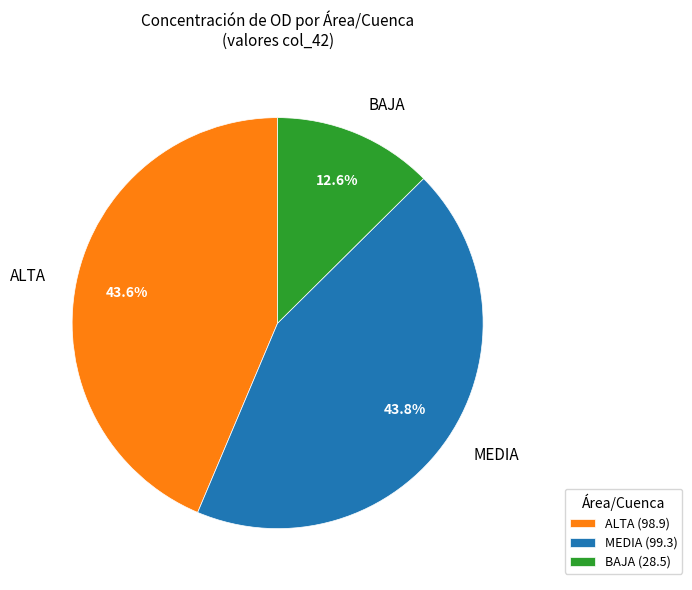

Is there any slice that represents more than half of the pie?

No